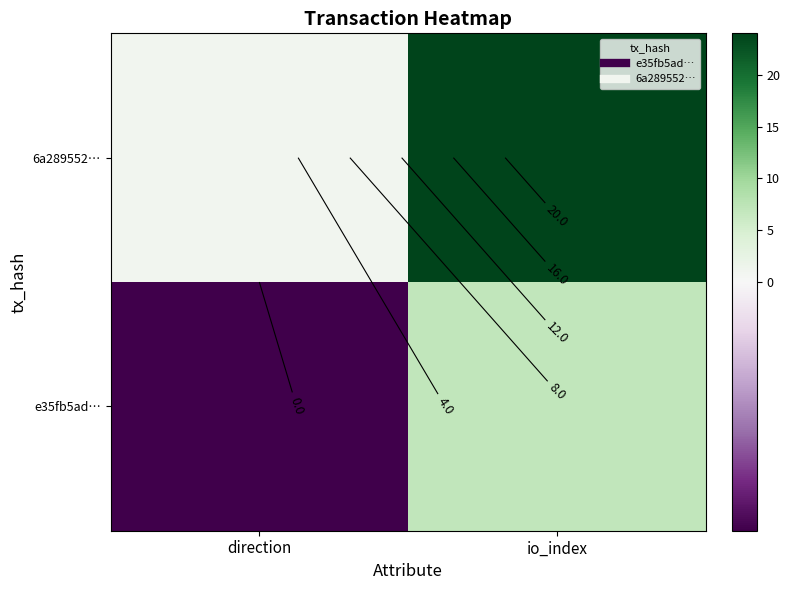

Rank the series by their maximum value, from highest to lowest.

6a289552…, e35fb5ad…